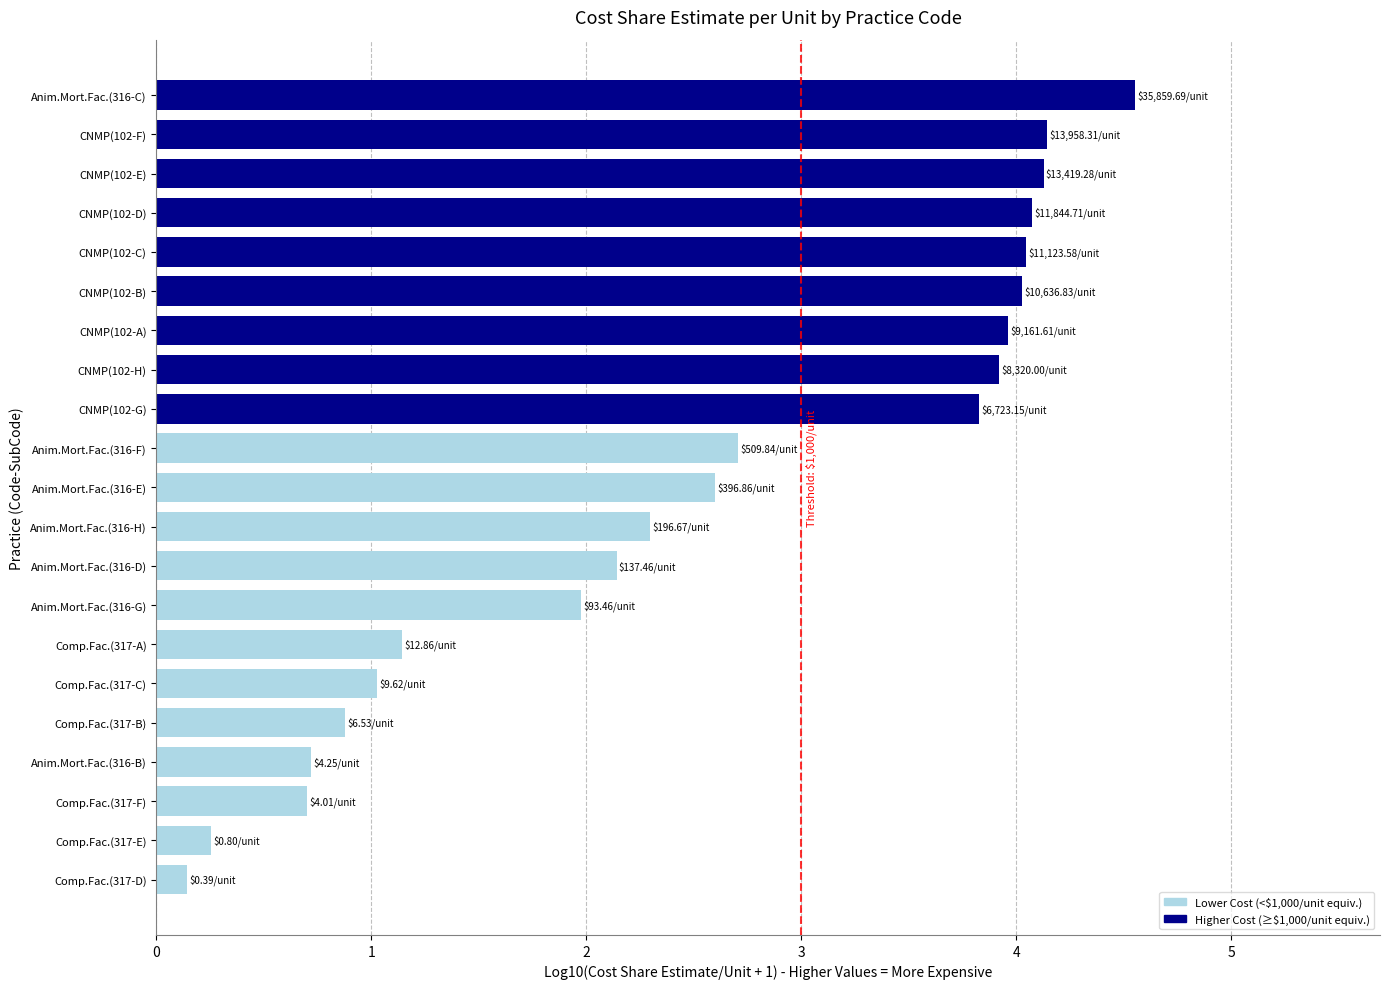

How many categories are shown in the chart?

21